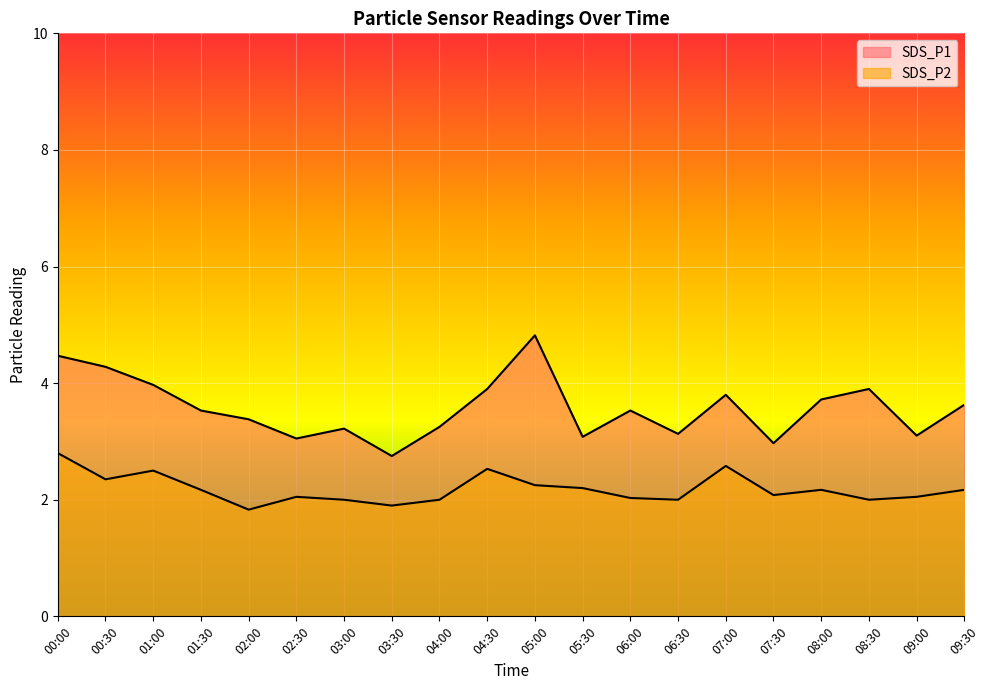

What value does the SDS_P1 series have at 06:30?

3.1